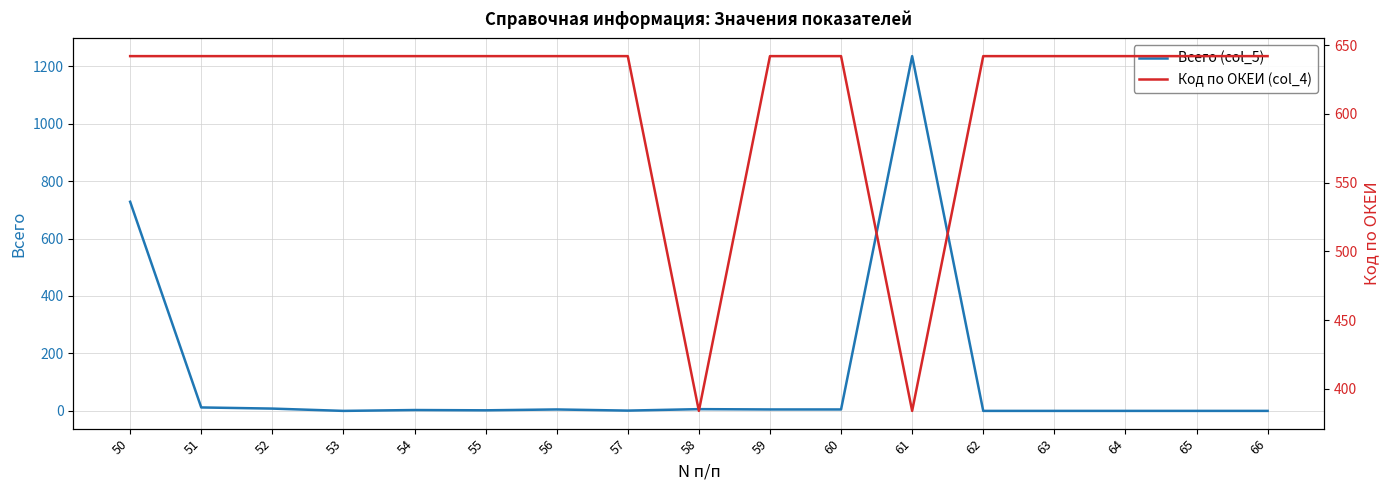

How many lines are shown in the chart?

2